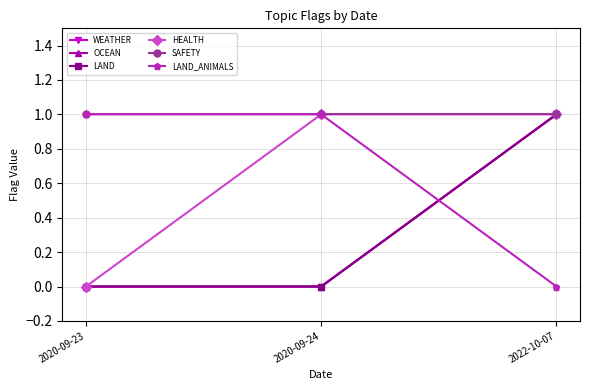

The OCEAN series shows 0 at 2020-09-23. True or false?

True